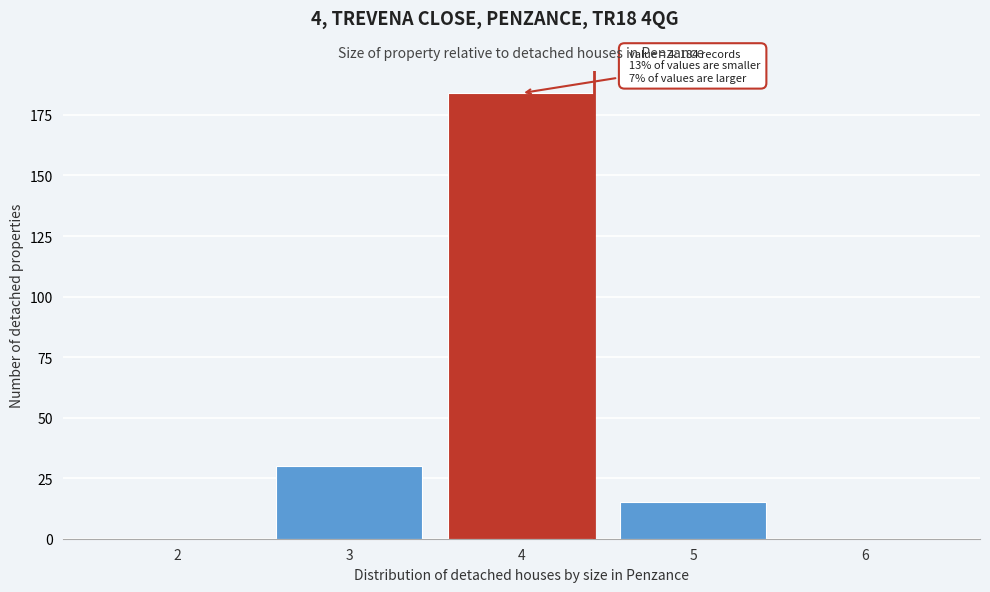

Which range on the x-axis has the tallest bar?

3.5 to 4.5